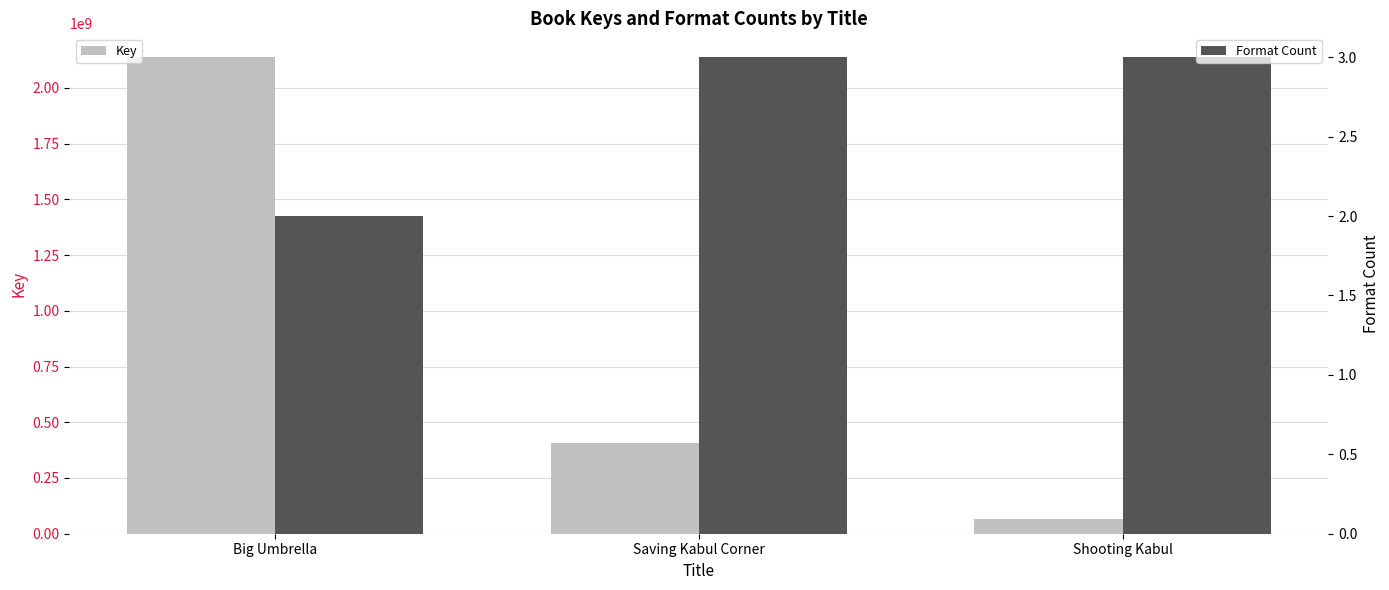

Which series changed the most between Saving Kabul Corner and Shooting Kabul?

Key